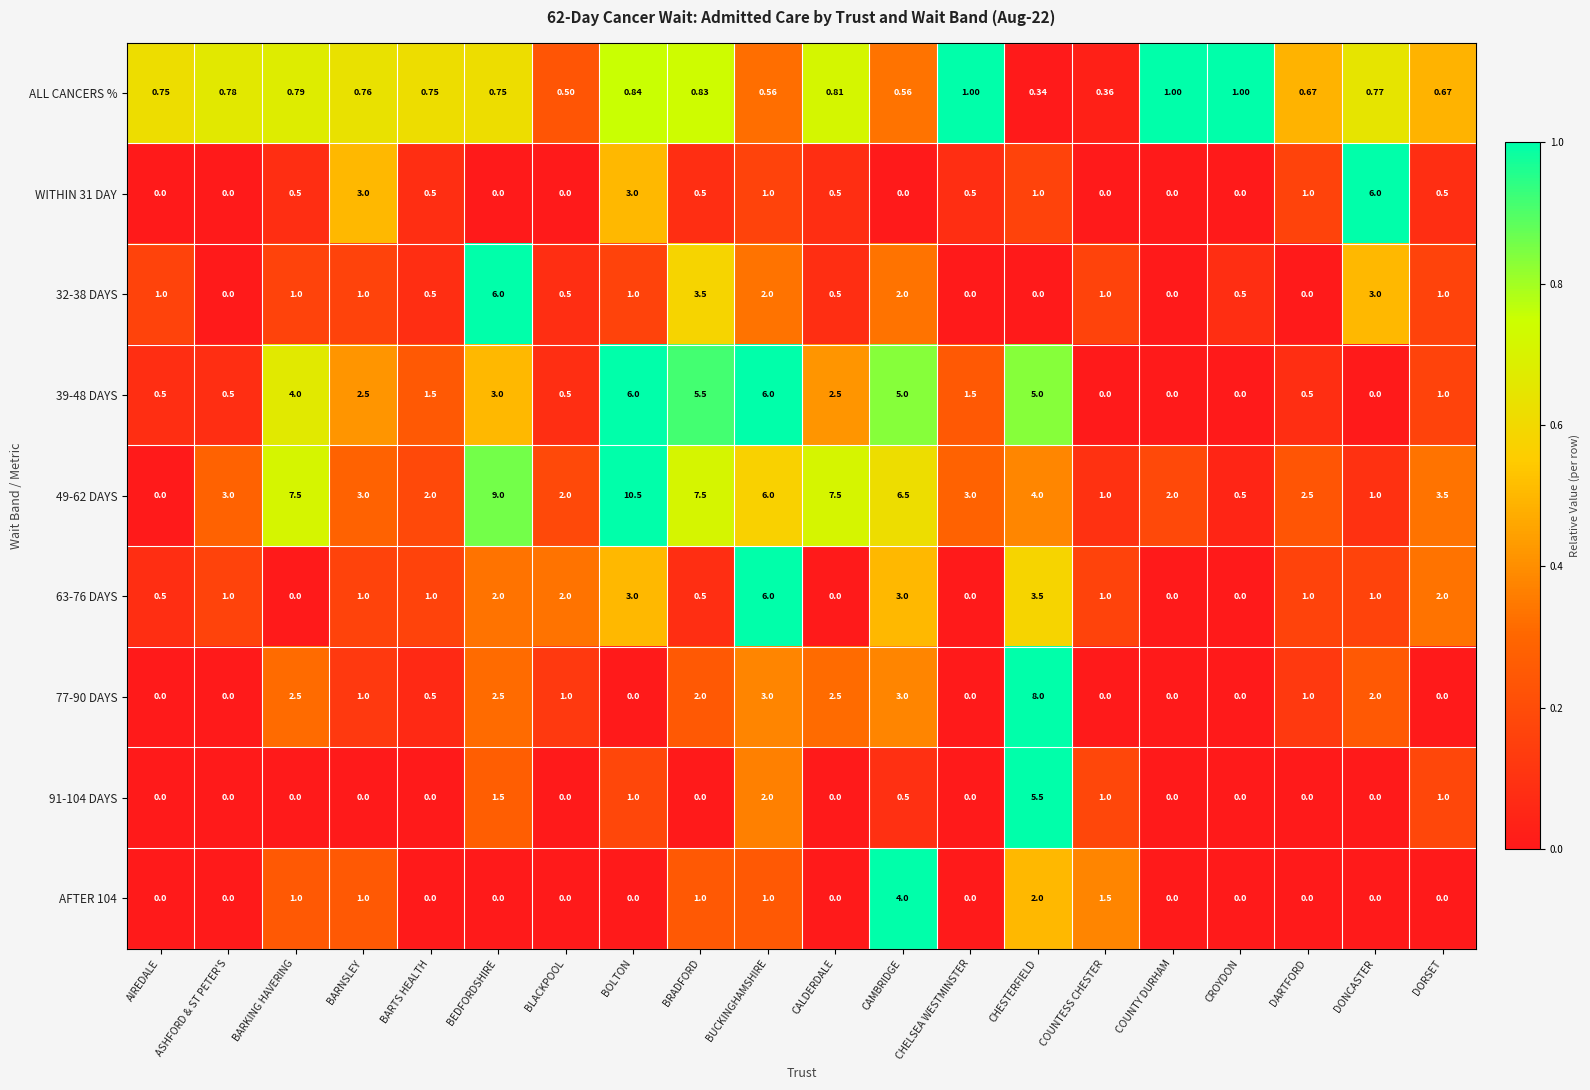

How many distinct data groups are displayed?

9